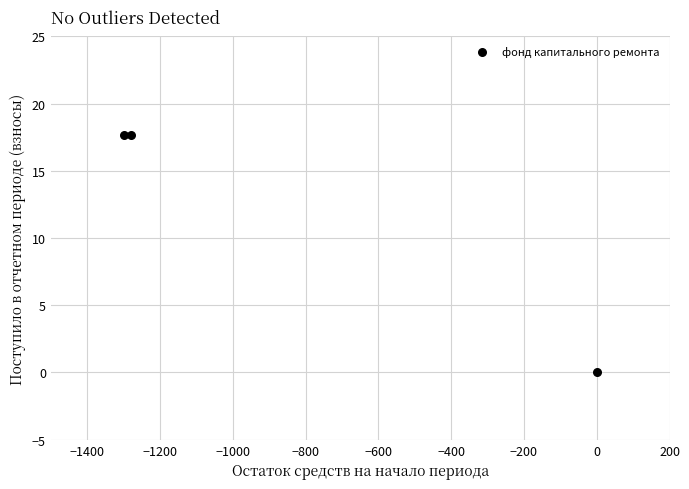

What is the average X value?

-859.2